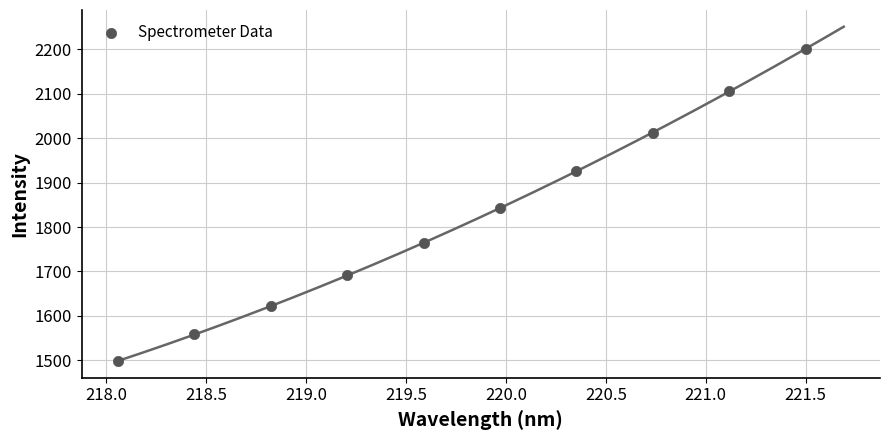

What is the average Y value?

1822.2